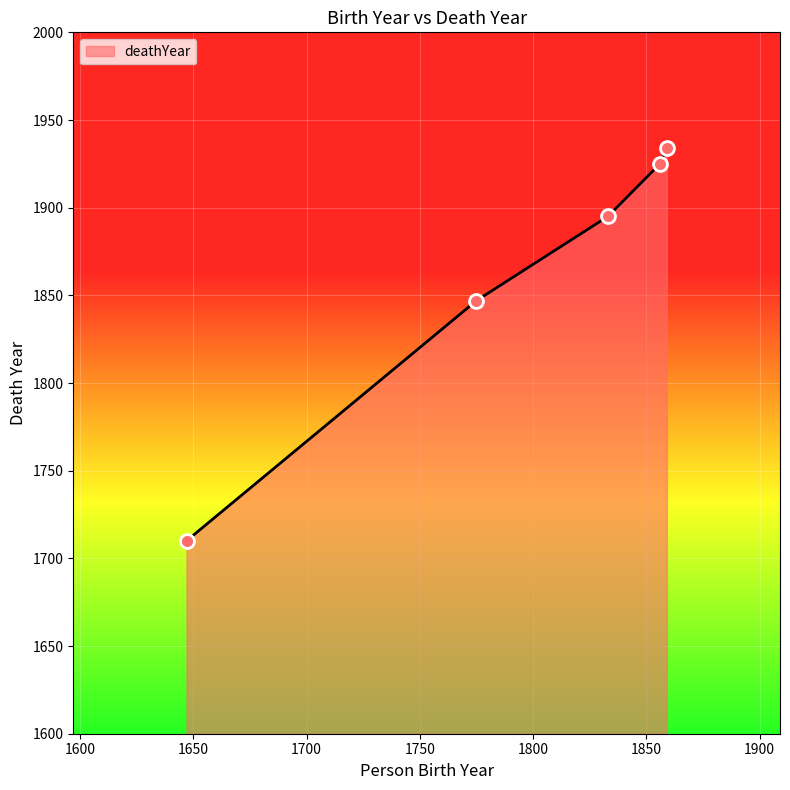

True or false: the data has more than 2 interior local peaks.

False